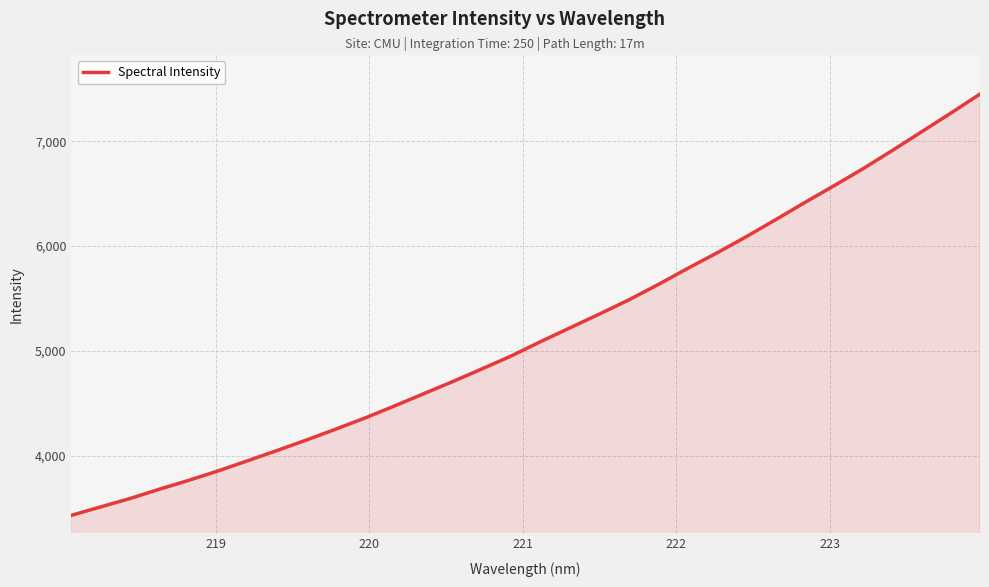

True or false: there are more than 2 points higher than both neighbors.

False